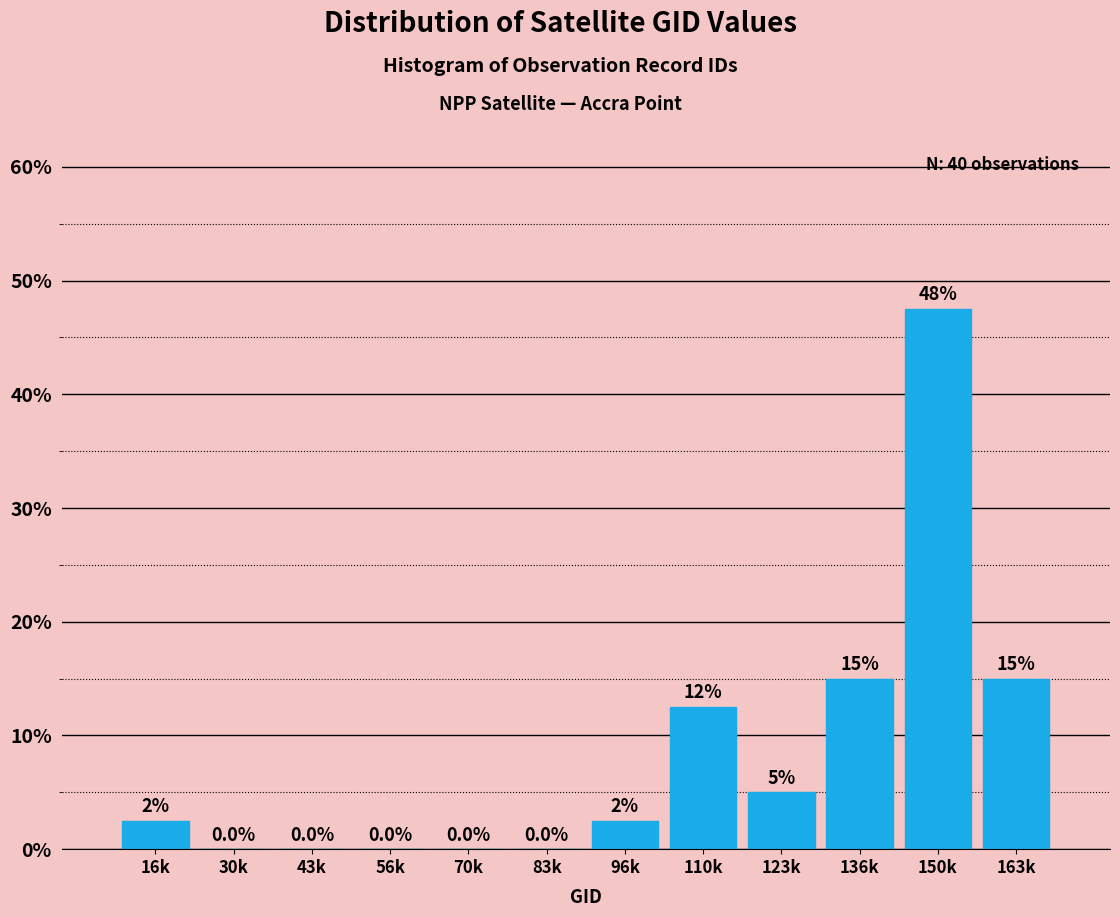

Reading right to left, extract all data points from this chart.

163k=15.0	150k=47.5	136k=15.0	123k=5.0	110k=12.5	96k=2.5	83k=0.0	70k=0.0	56k=0.0	43k=0.0	30k=0.0	16k=2.5